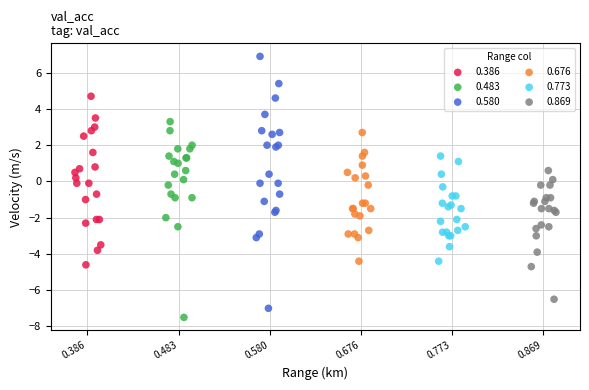

Which series contains the highest Y value?

0.580